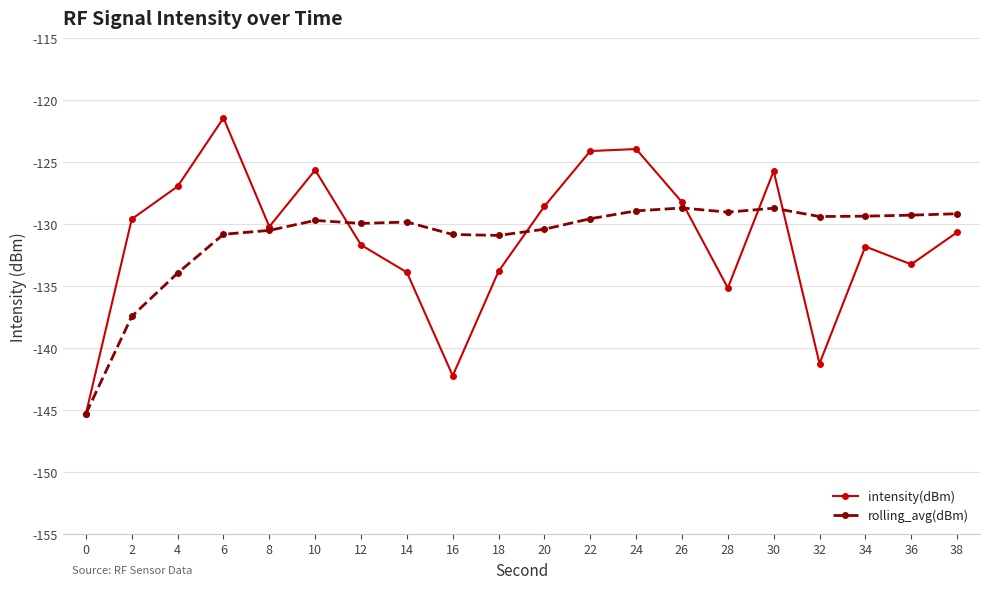

Which series changed the most between 14 and 30?

intensity(dBm)